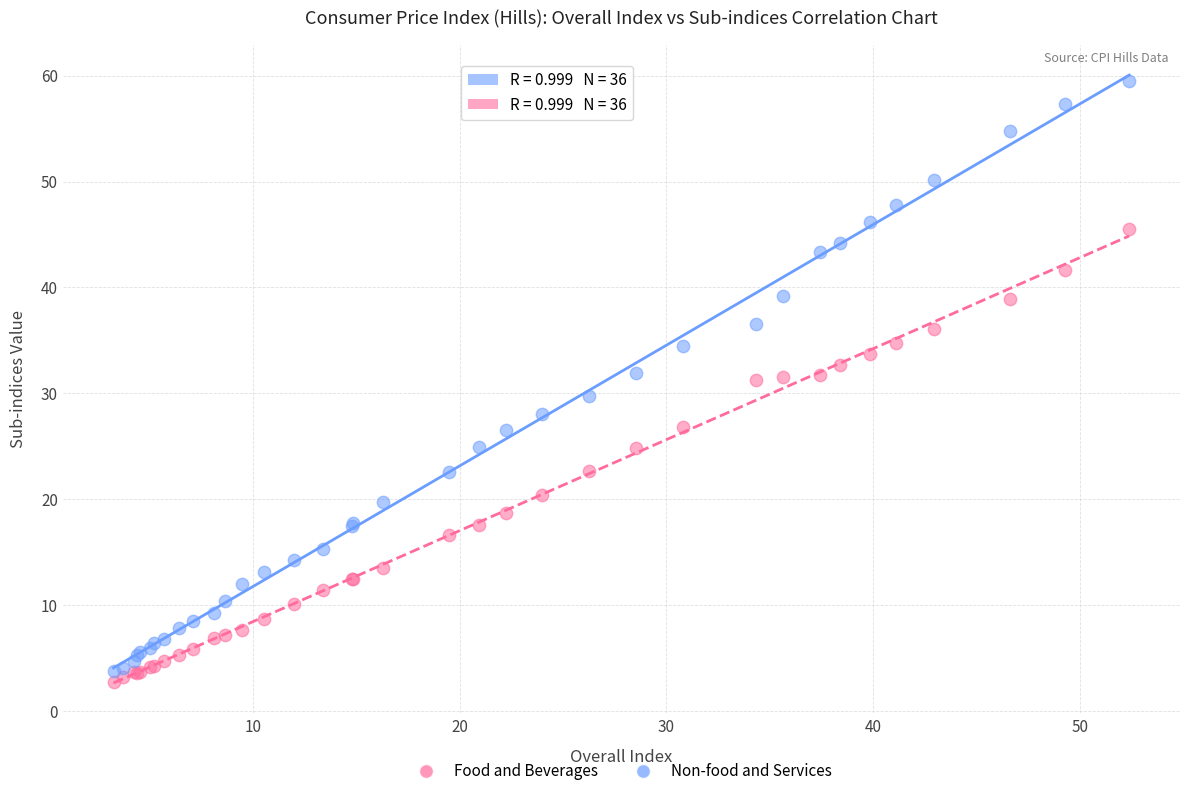

Which series reaches the minimum Y coordinate?

Food and Beverages